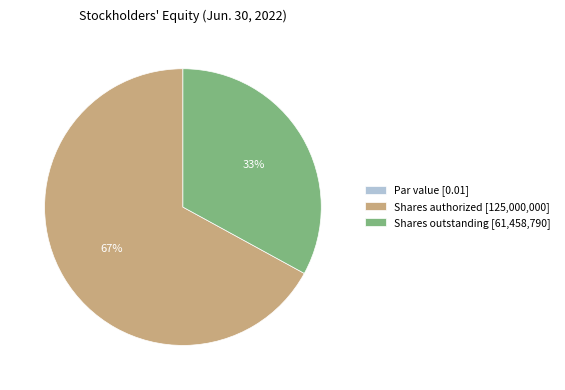

What percentage is the Shares outstanding [61,458,790] slice, to the nearest percent?

33%